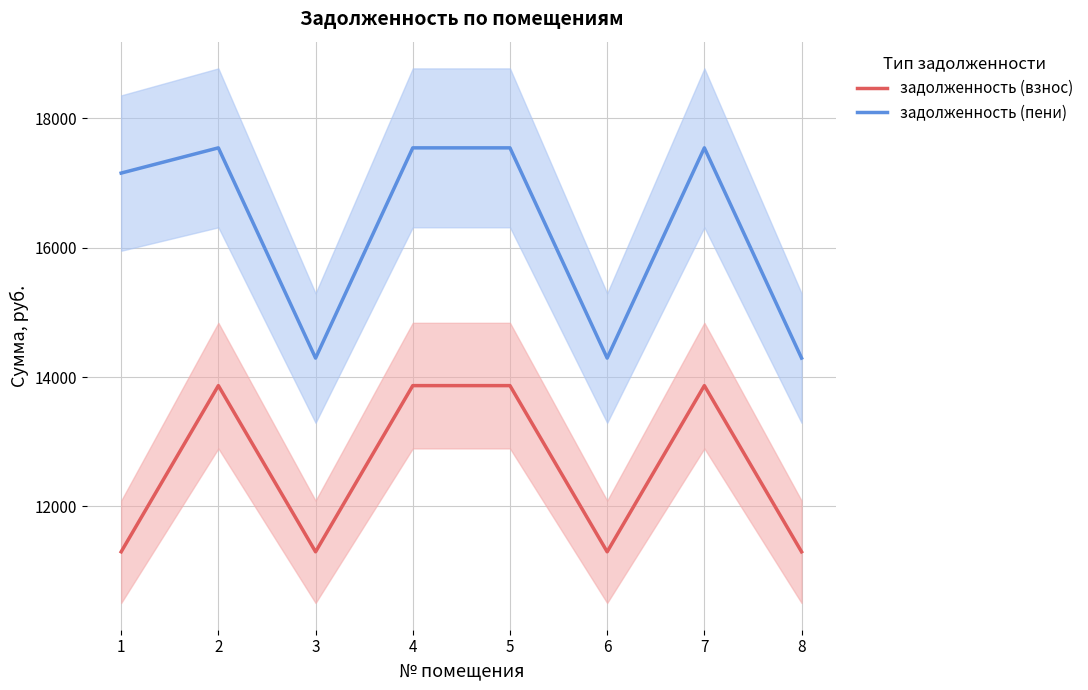

The задолженность (пени) series shows 9009.2 at 1. True or false?

False